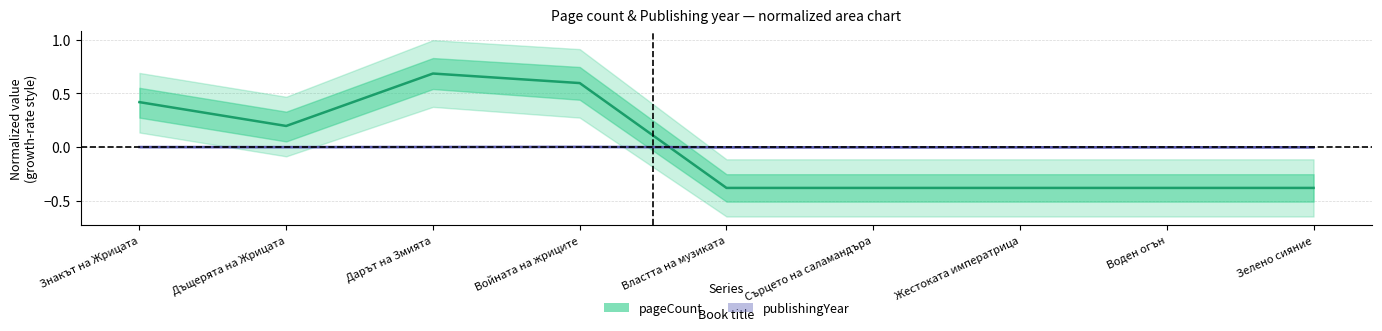

The pageCount series shows -0.6 at Властта на музиката. True or false?

False